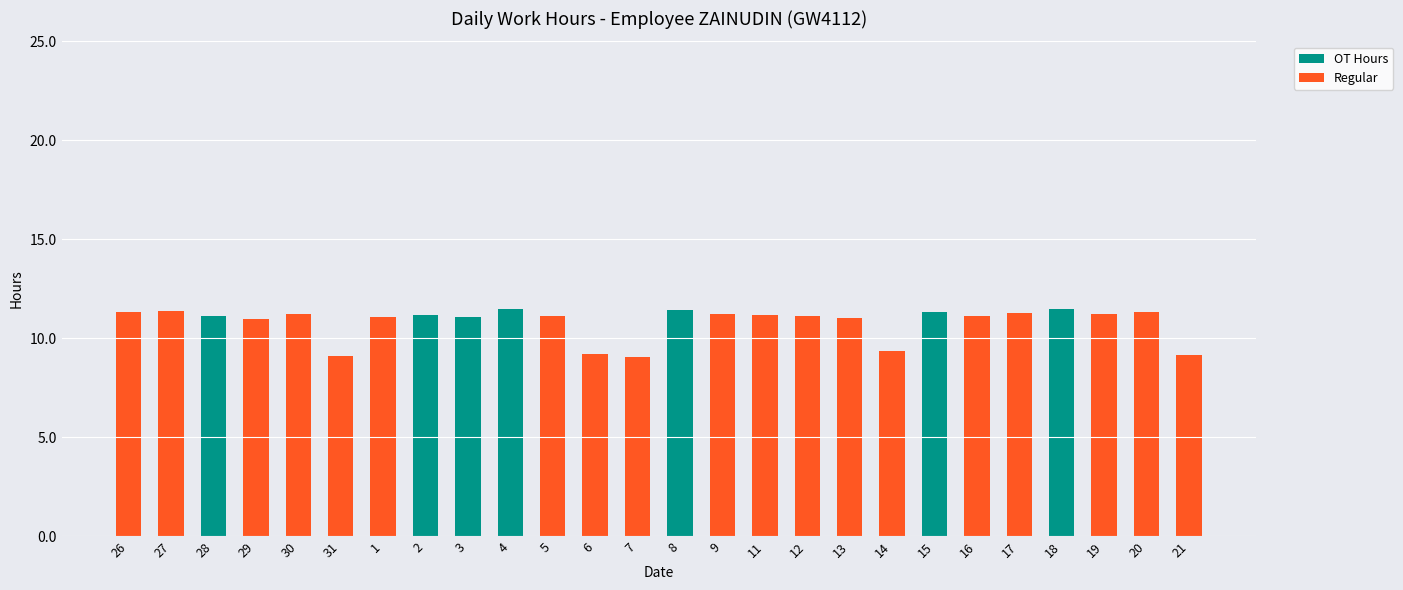

What is the total value across all series at 11?

11.2